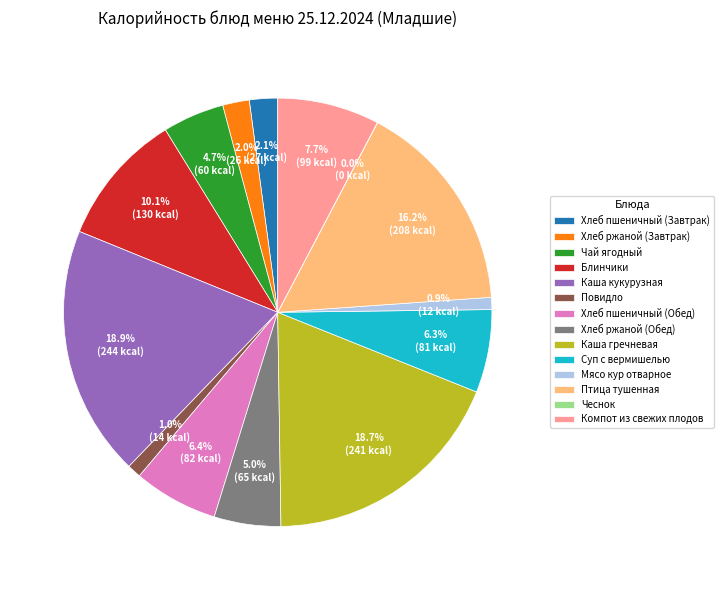

What percentage is NOT represented by Каша гречневая?

81.3%